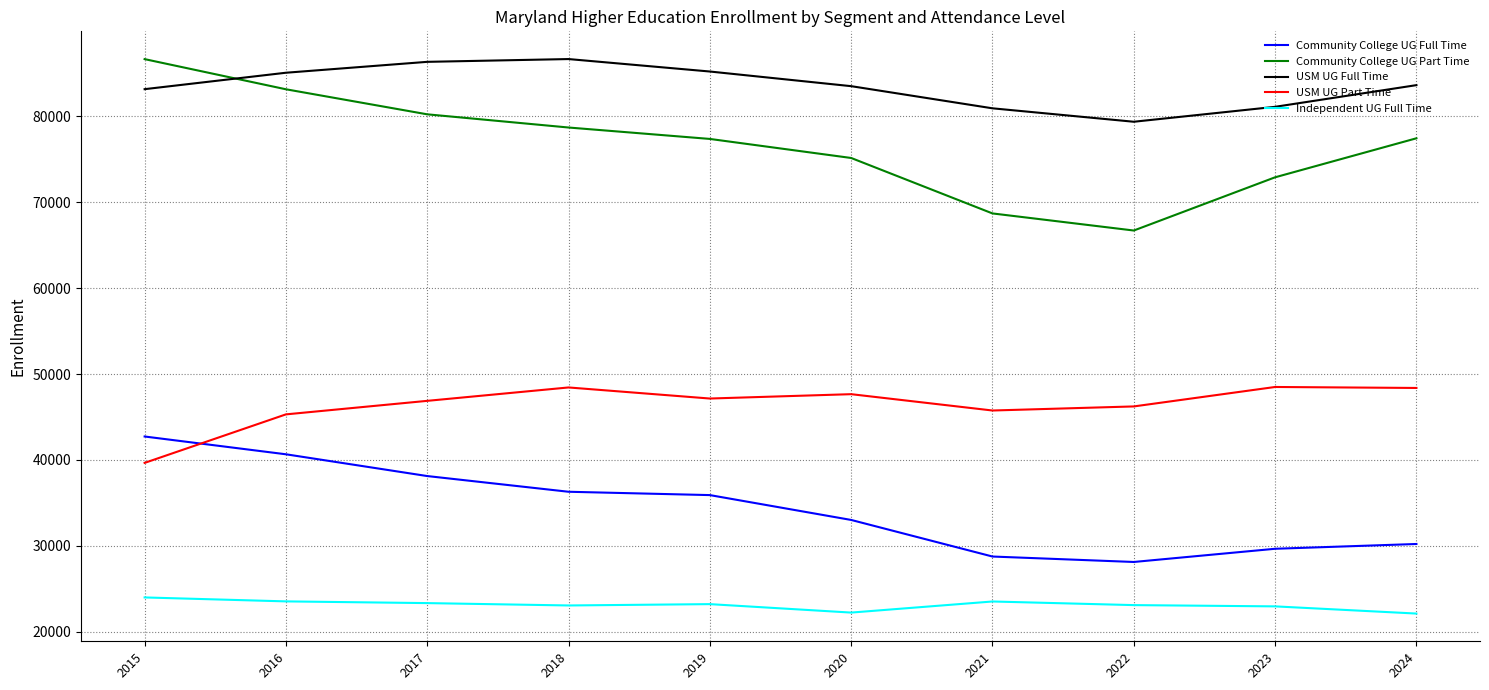

At which label does USM UG Part Time reach its minimum?

2015